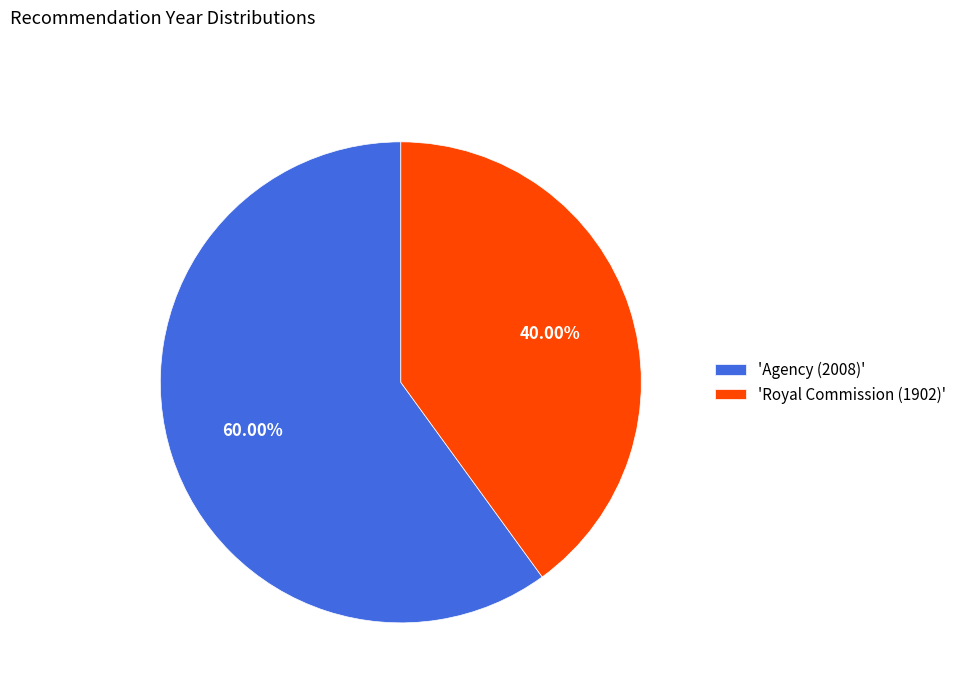

Does 'Agency (2008)' account for over 50% of the chart?

Yes